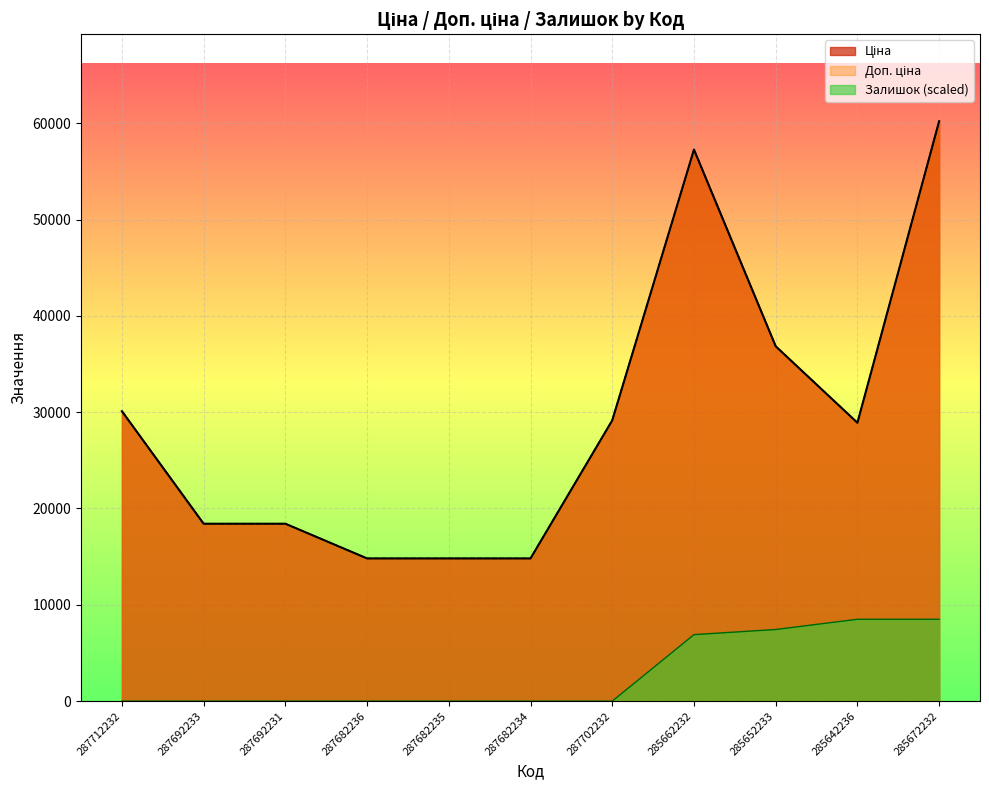

At how many categories does at least one series exceed 12584?

11